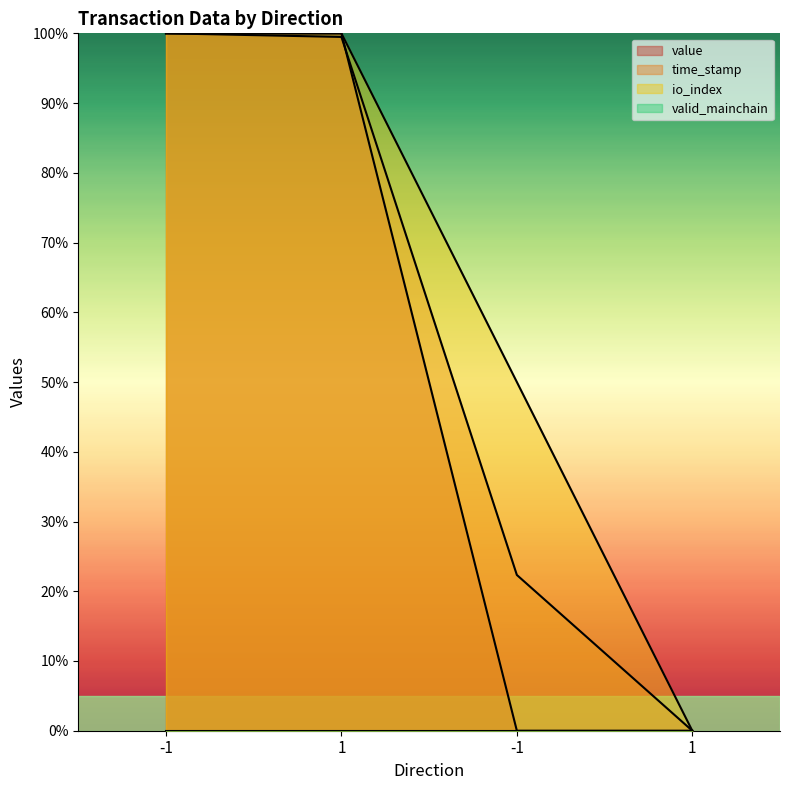

Between which two adjacent categories do time_stamp and value first intersect?

1 and -1